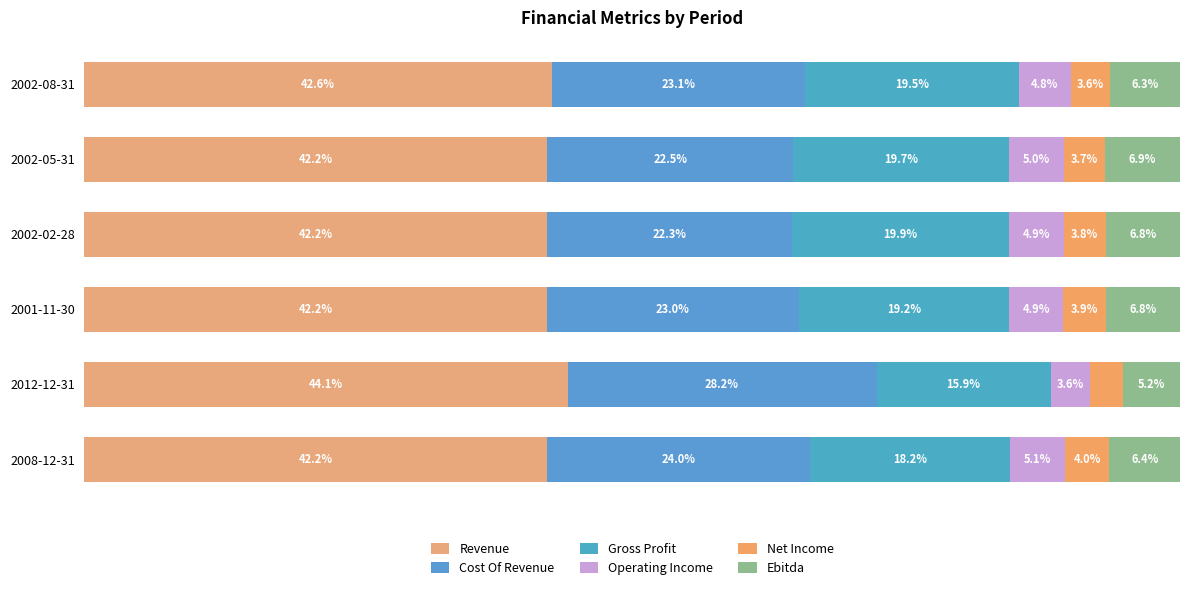

What are all the series names shown in the legend?

Revenue, Cost Of Revenue, Gross Profit, Operating Income, Net Income, Ebitda